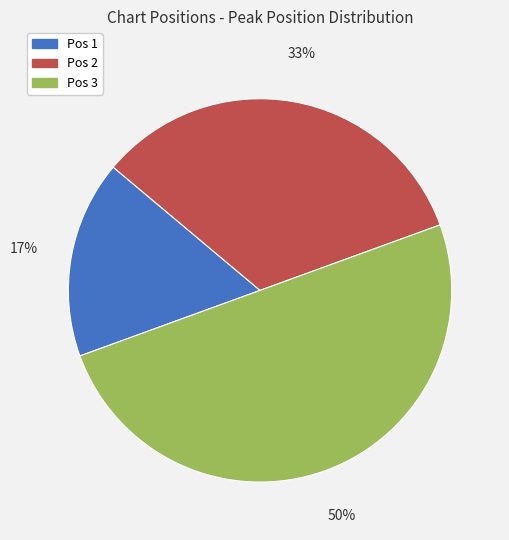

Which category has the smallest portion of the pie?

Pos 1